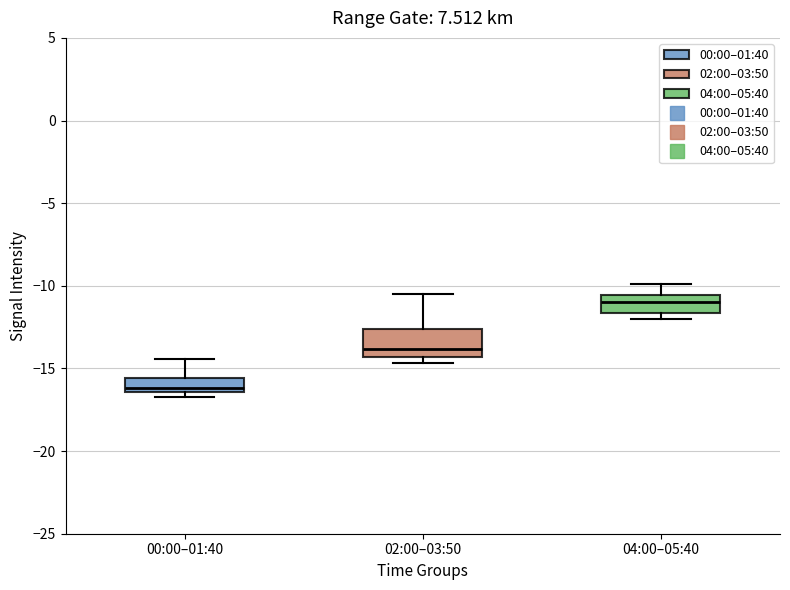

Where is the upper edge of the box for 04:00–05:40 on the y-axis? The values are not printed on the chart, so give them approximately, as read against the axis.

-10.5